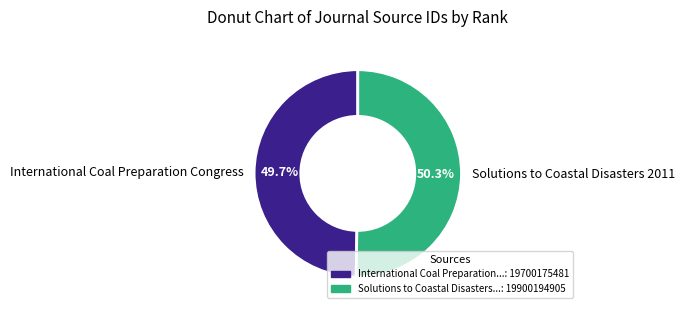

Is there a majority slice in this chart?

Yes